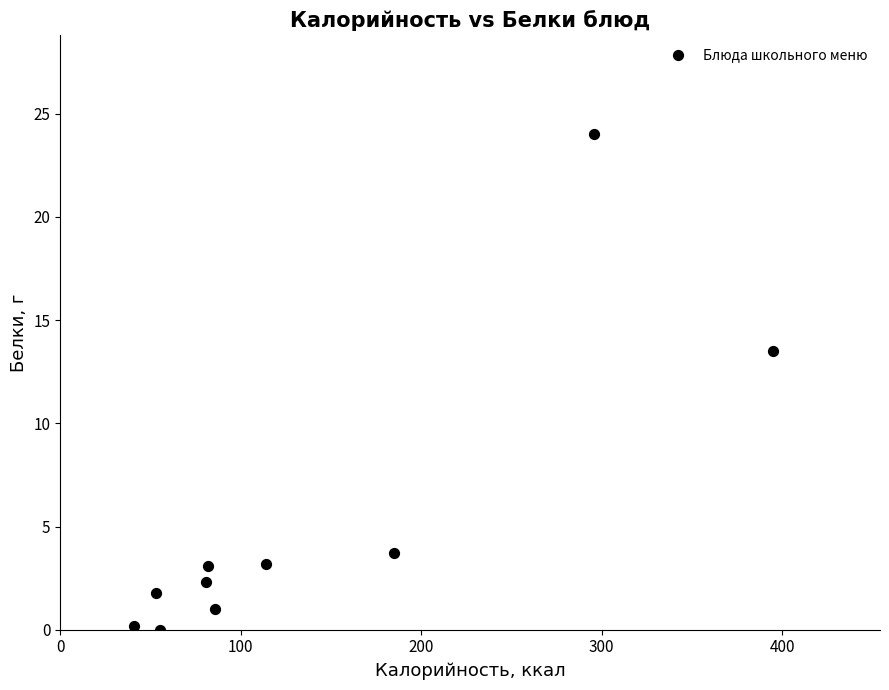

What Y value in the scatter plot is closest to 12?

13.5